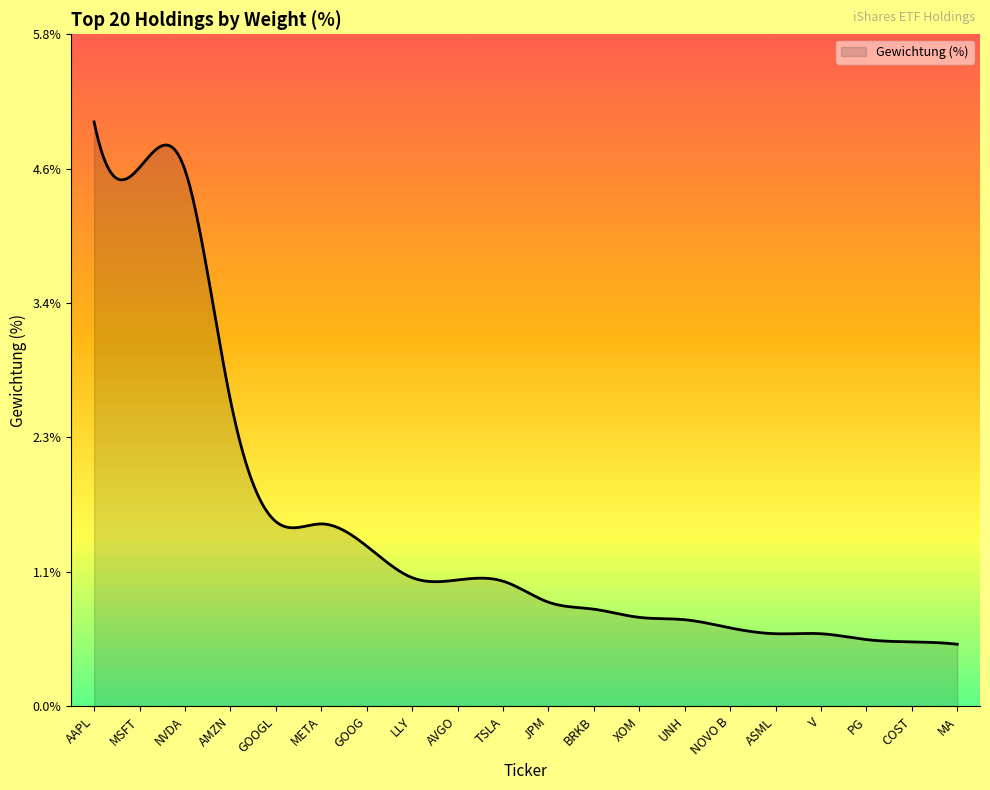

What is the maximum value shown in the chart?

5.0